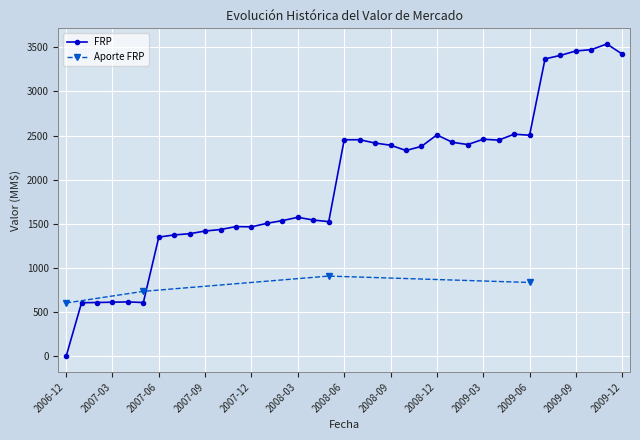

True or false: Aporte FRP has a value of -318.0 at 2011-12.

False